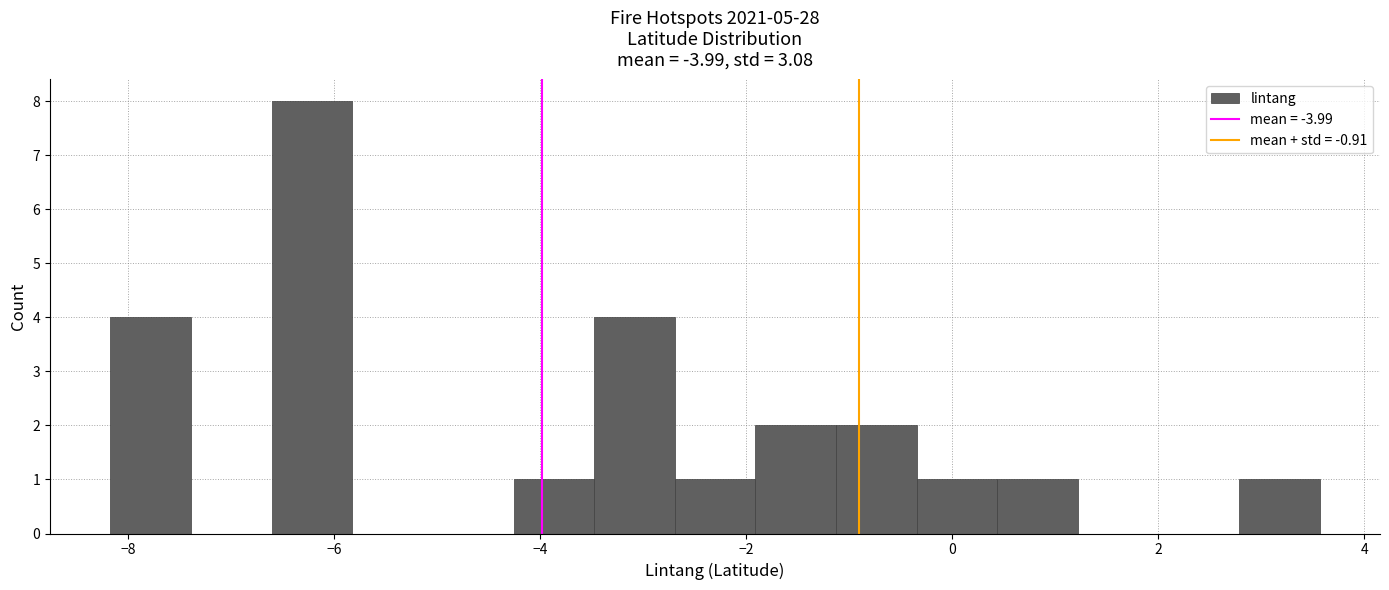

Read against the x-axis, roughly where is the centre of the tallest bar?

-6.2